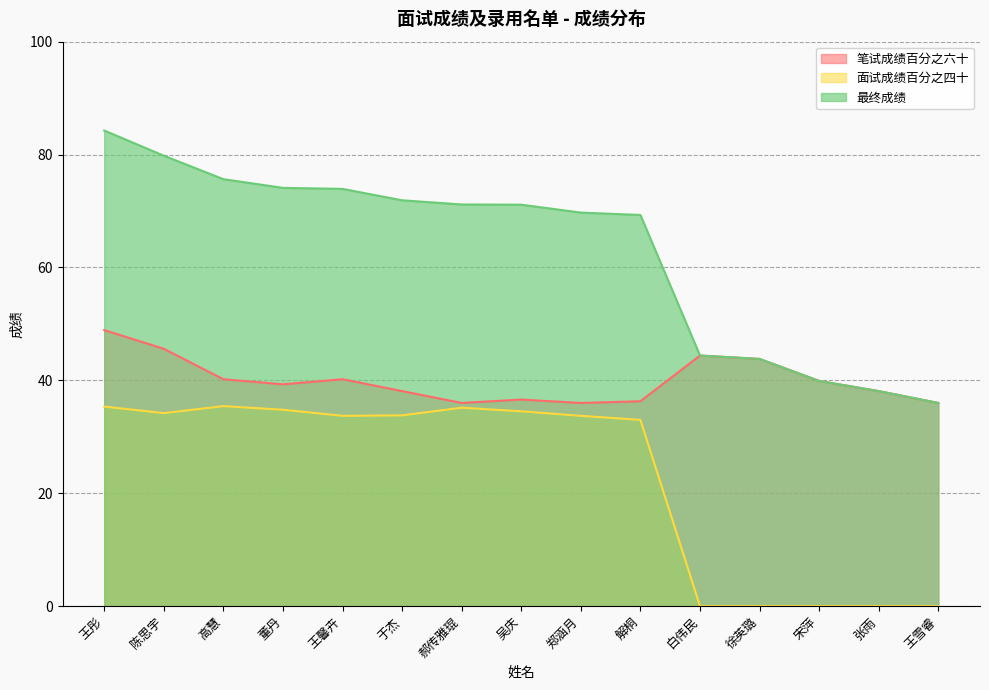

Reading right to left, extract all data points from this chart.

笔试成绩百分之六十: 36.0	38.1	39.9	43.8	44.4	36.3	36.0	36.6	36.0	38.1	40.2	39.3	40.2	45.6	48.9
面试成绩百分之四十: 0.0	0.0	0.0	0.0	0.0	33.0	33.7	34.5	35.2	33.8	33.7	34.8	35.4	34.2	35.4
最终成绩: 36.0	38.1	39.9	43.8	44.4	69.3	69.7	71.1	71.2	71.9	73.9	74.1	75.6	79.8	84.3